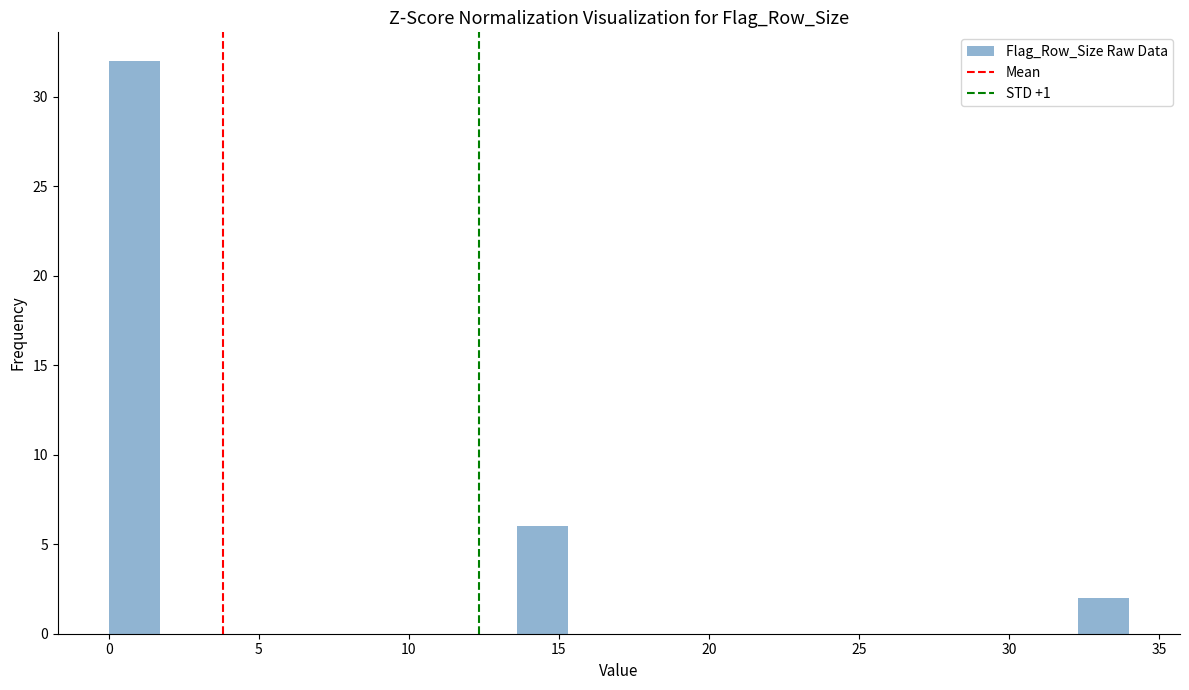

Read against the x-axis, roughly where is the centre of the tallest bar?

1.0